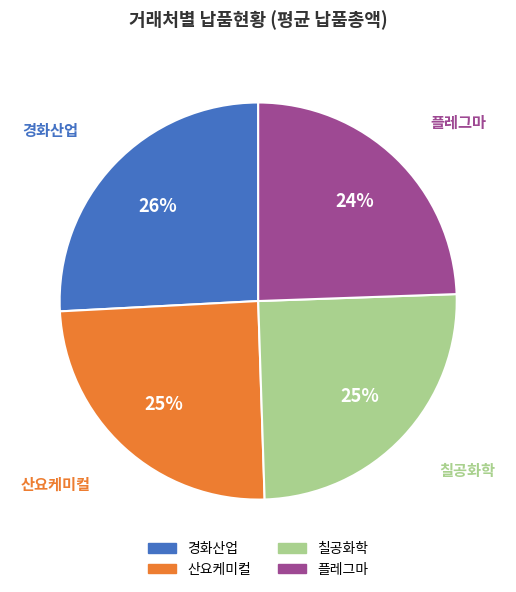

The 산요케미컬 slice represents 35% of the pie. True or false?

False